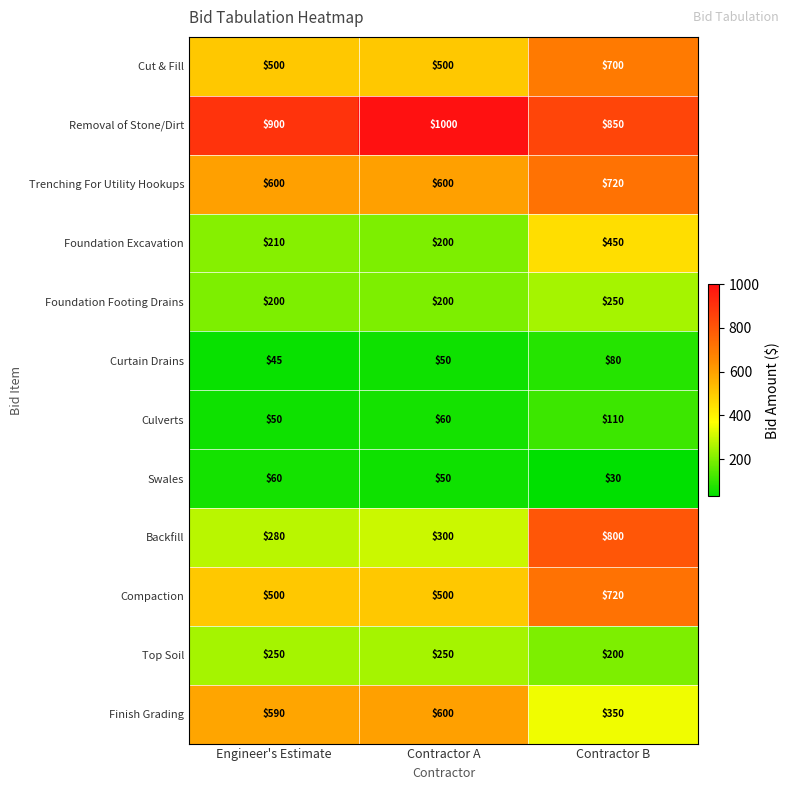

How many data points does each series have?

3